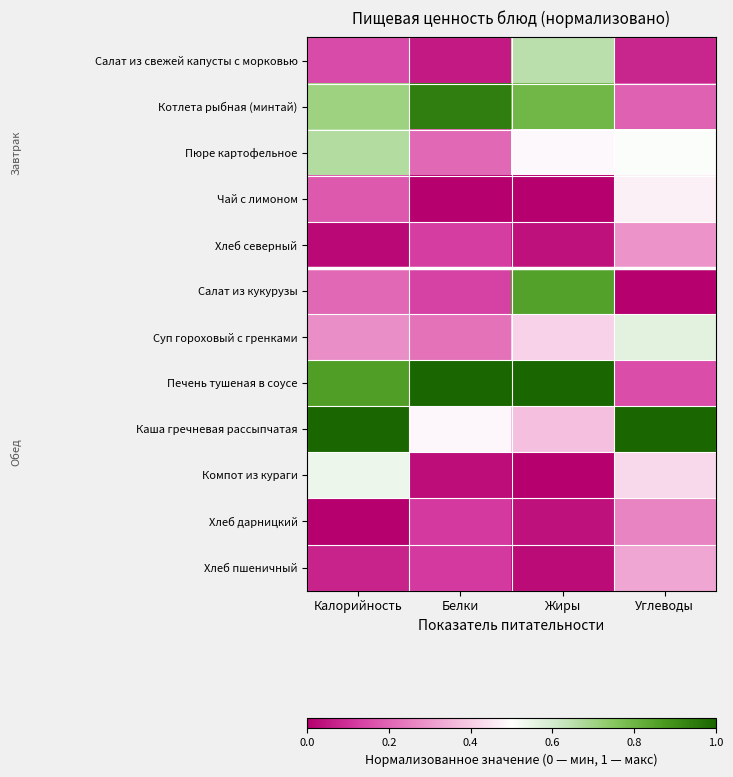

Which series changed the most between Белки and Углеводы?

Печень тушеная в соусе